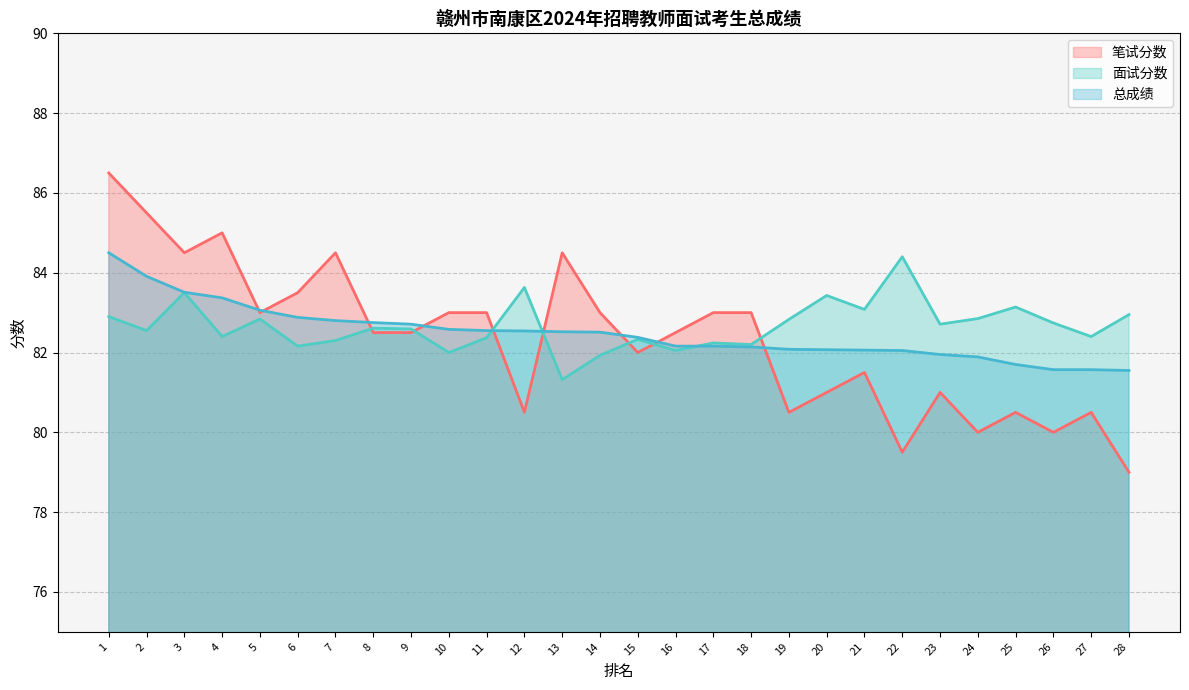

How many lines are shown in the chart?

3